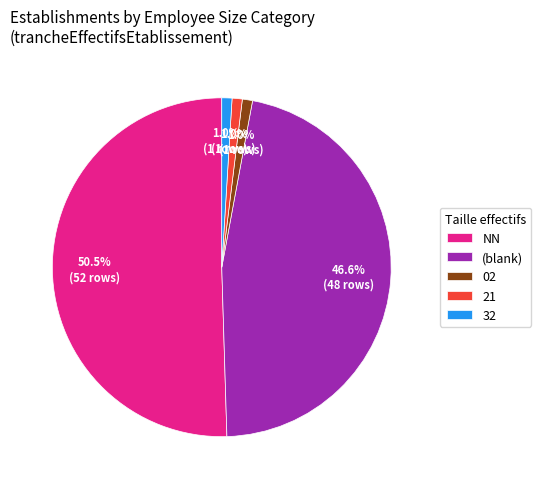

Which has a higher value, 02 or NN?

NN